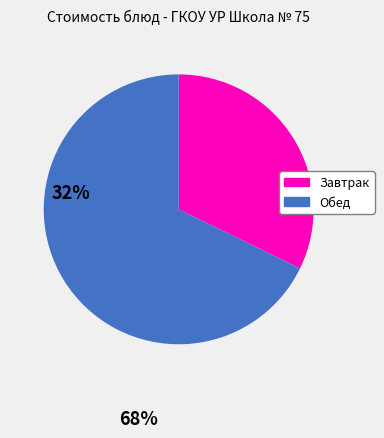

Does any single category account for the majority?

Yes